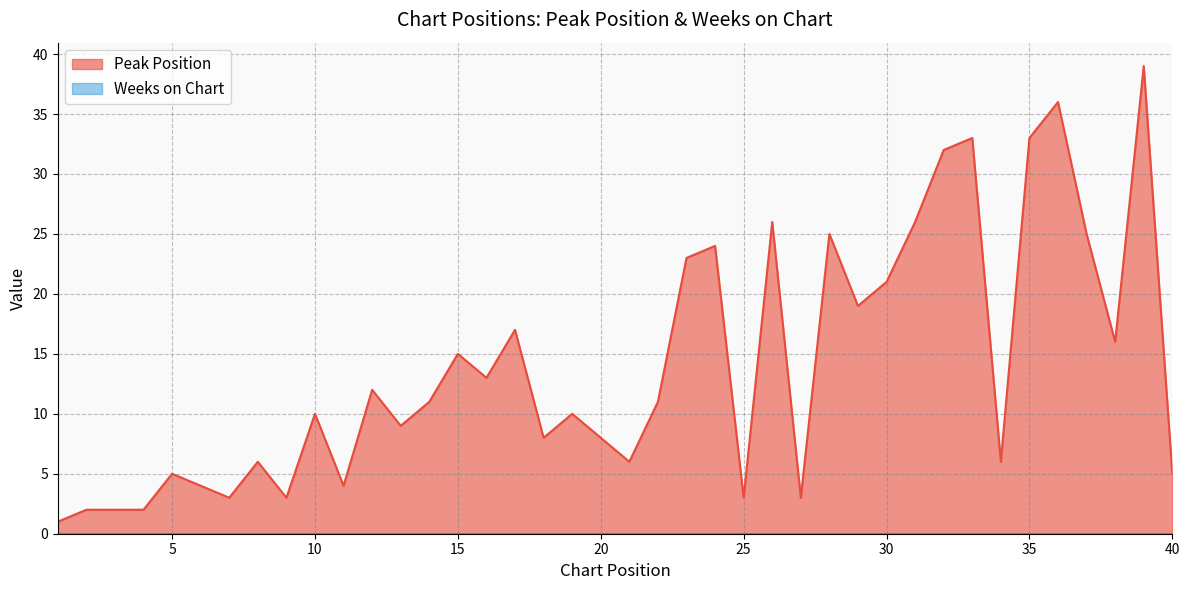

Reading right to left, what are all the values shown in this chart?

40=5	39=39	38=16	37=25	36=36	35=33	34=6	33=33	32=32	31=26	30=21	29=19	28=25	27=3	26=26	25=3	24=24	23=23	22=11	21=6	20=8	19=10	18=8	17=17	16=13	15=15	14=11	13=9	12=12	11=4	10=10	9=3	8=6	7=3	6=4	5=5	4=2	3=2	2=2	1=1